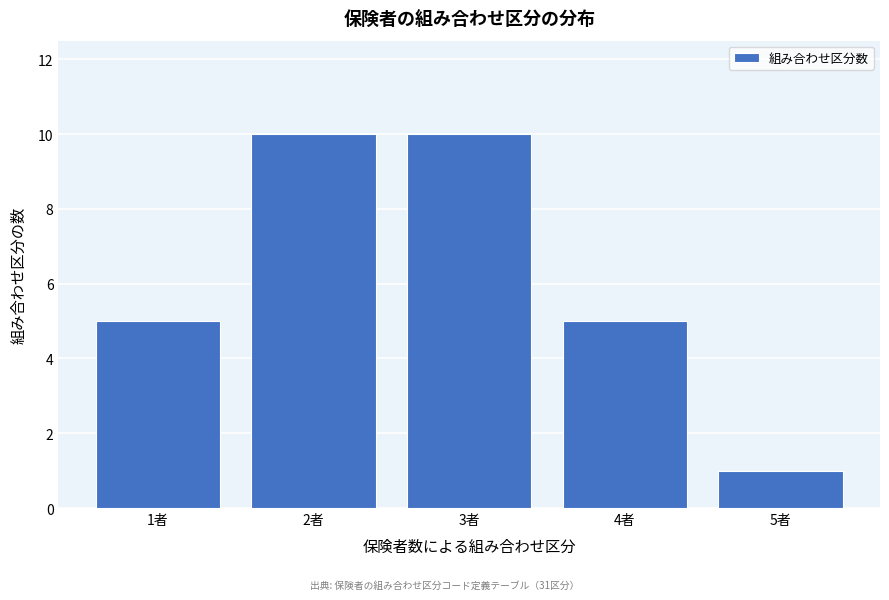

Reading right to left, list all the values displayed in this chart.

1	5	10	10	5